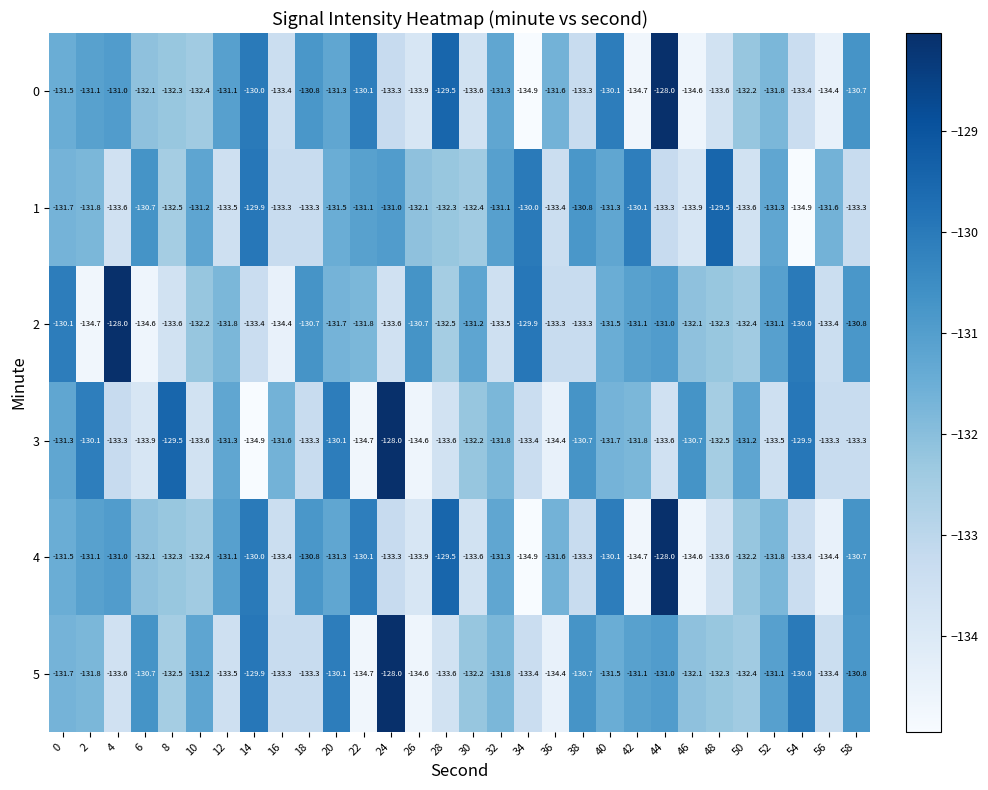

What is the total value across all series at 40?

-786.2